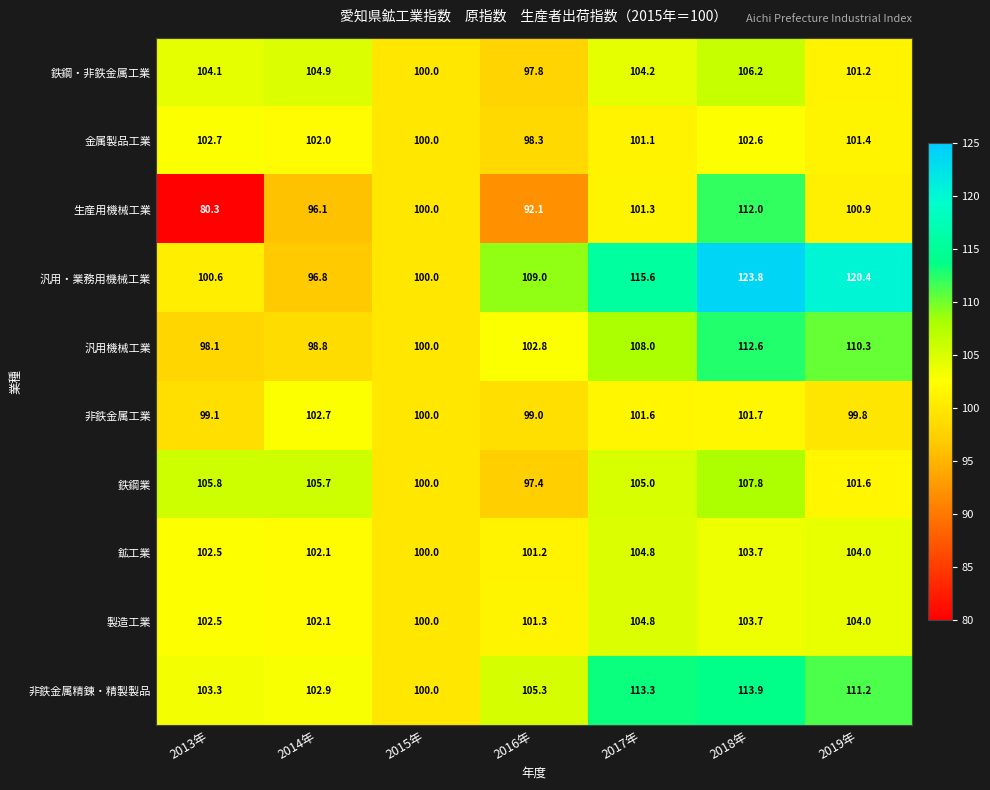

Which series has the largest total across all categories?

汎用・業務用機械工業